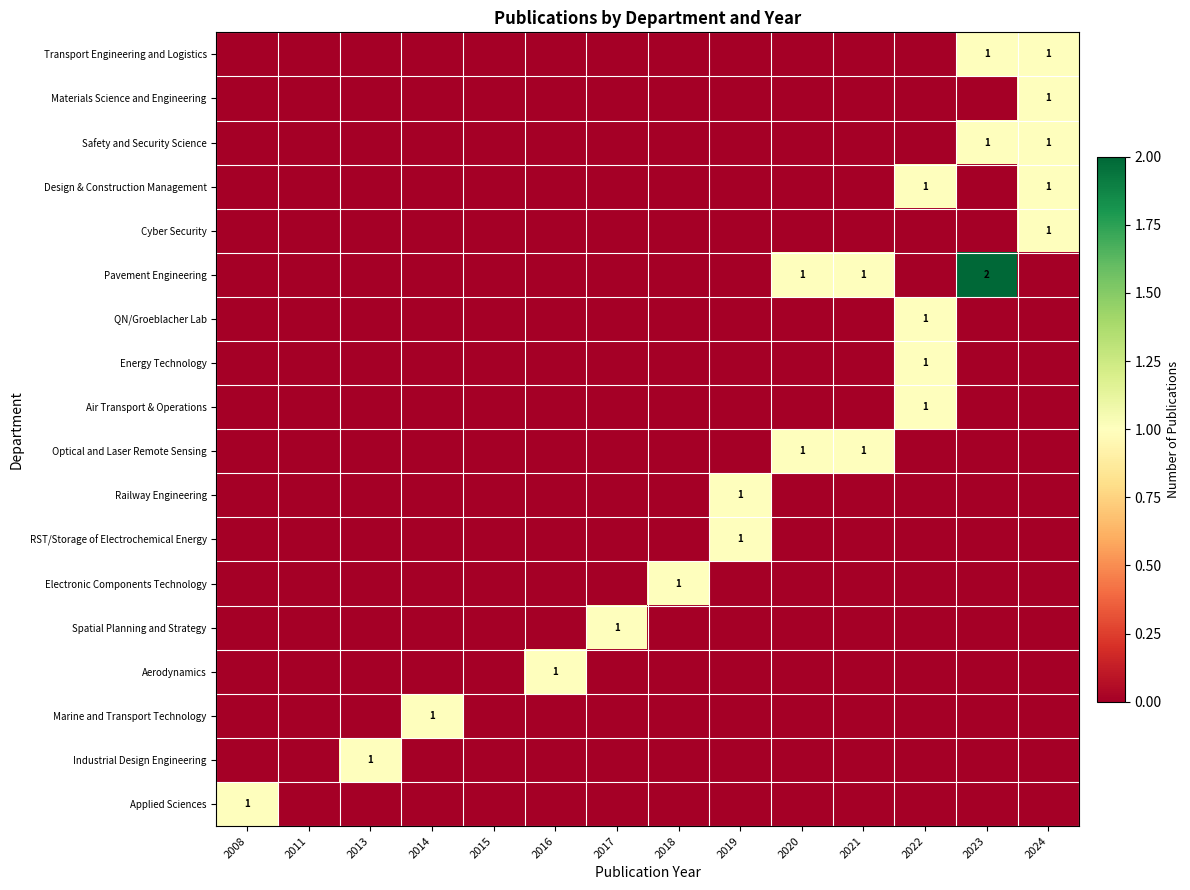

Count the number of data series in this chart.

18